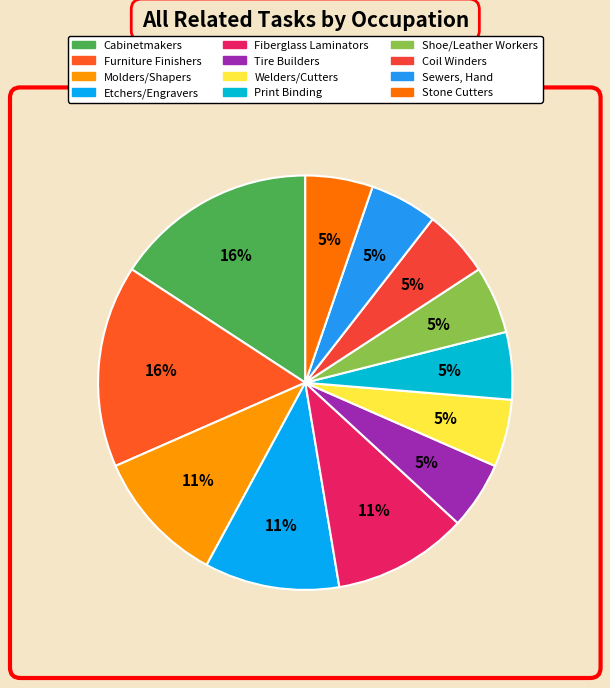

Count the number of slices in the pie.

12